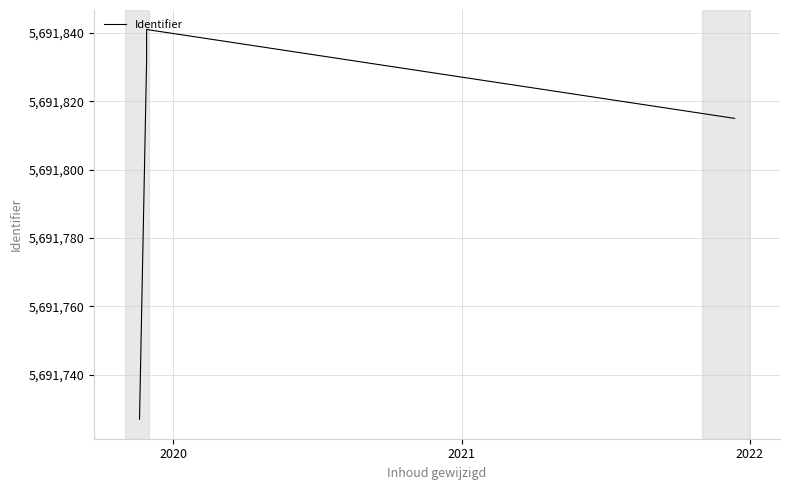

What is the value of the 1st point from the left?

5691727